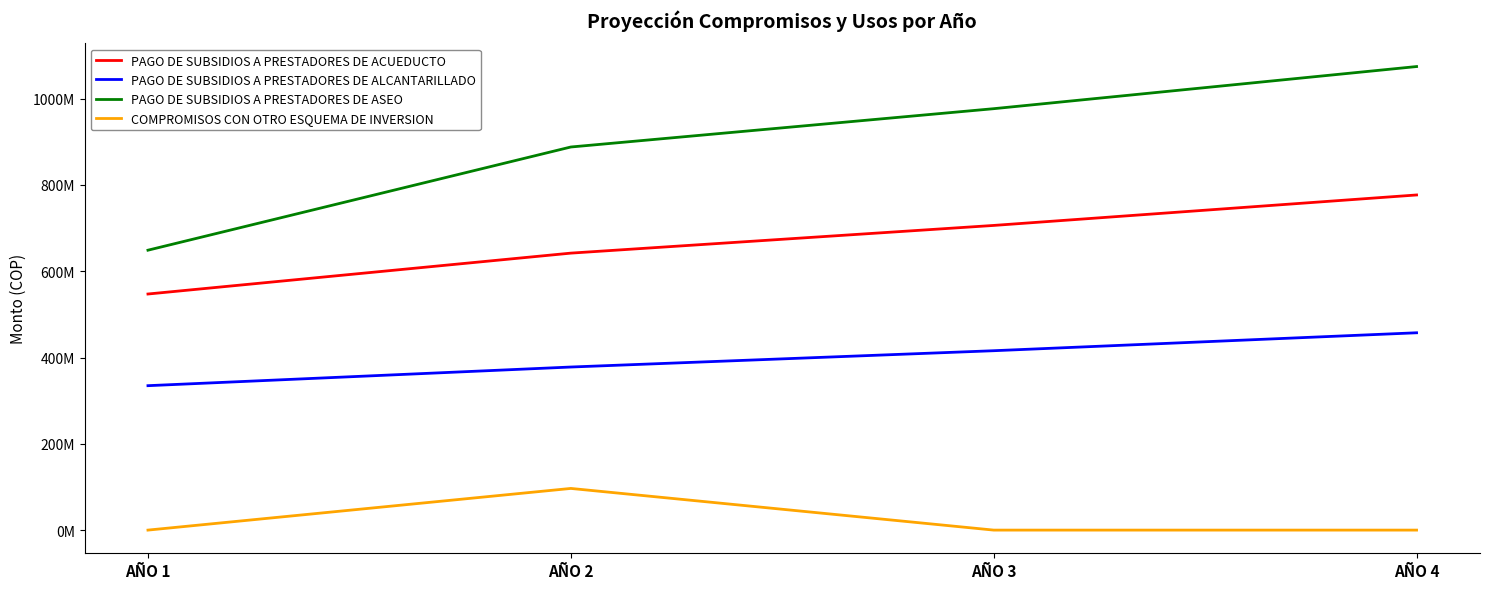

Is the value of PAGO DE SUBSIDIOS A PRESTADORES DE ALCANTARILLADO at AÑO 2 greater than the value of PAGO DE SUBSIDIOS A PRESTADORES DE ACUEDUCTO at AÑO 3?

No